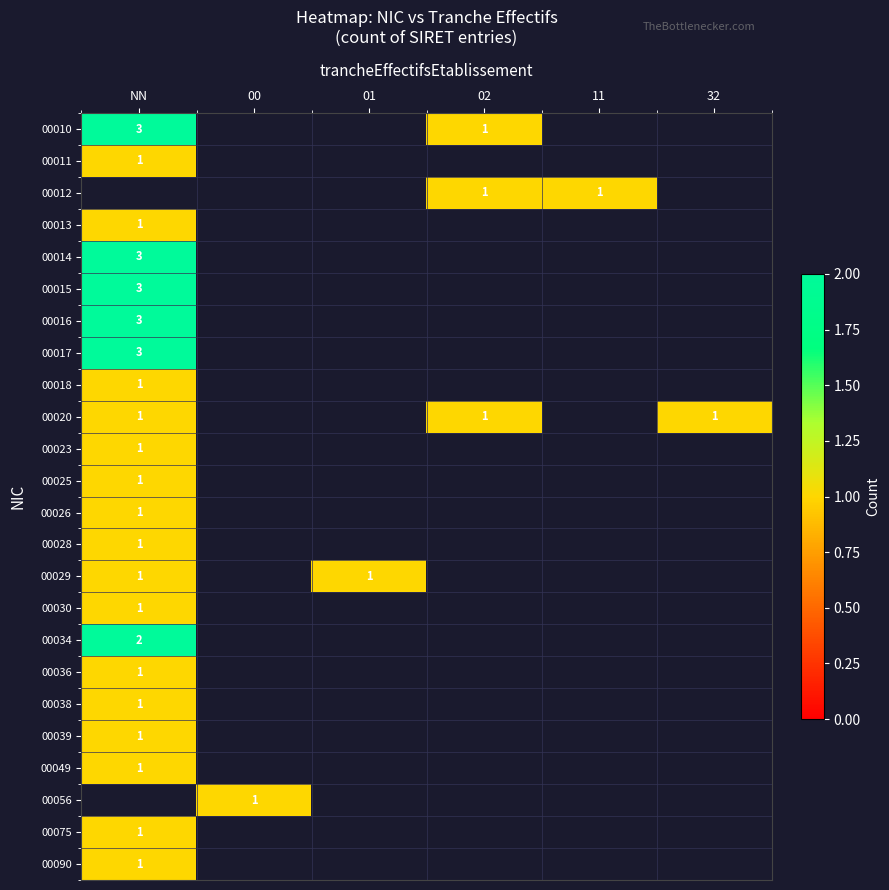

Is it true that 00020 equals 1 at NN?

True